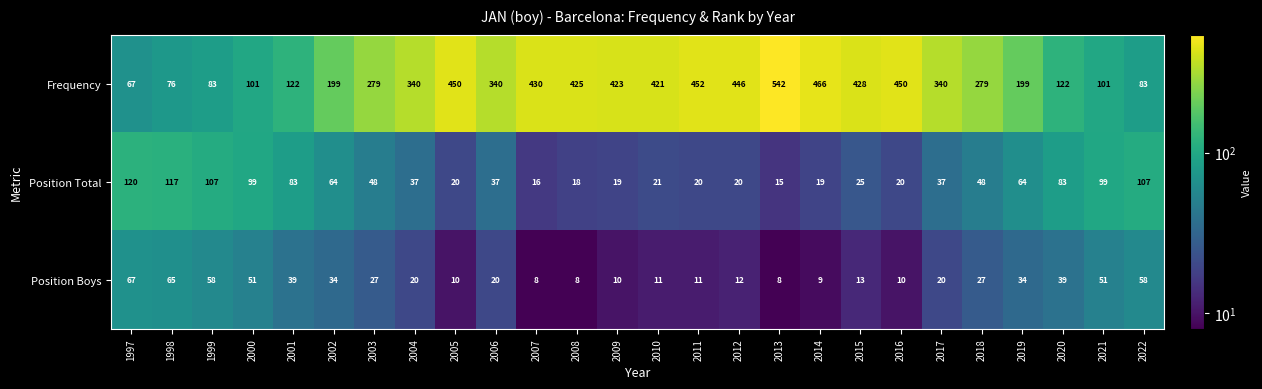

What is the average value of the Position Total series?

52